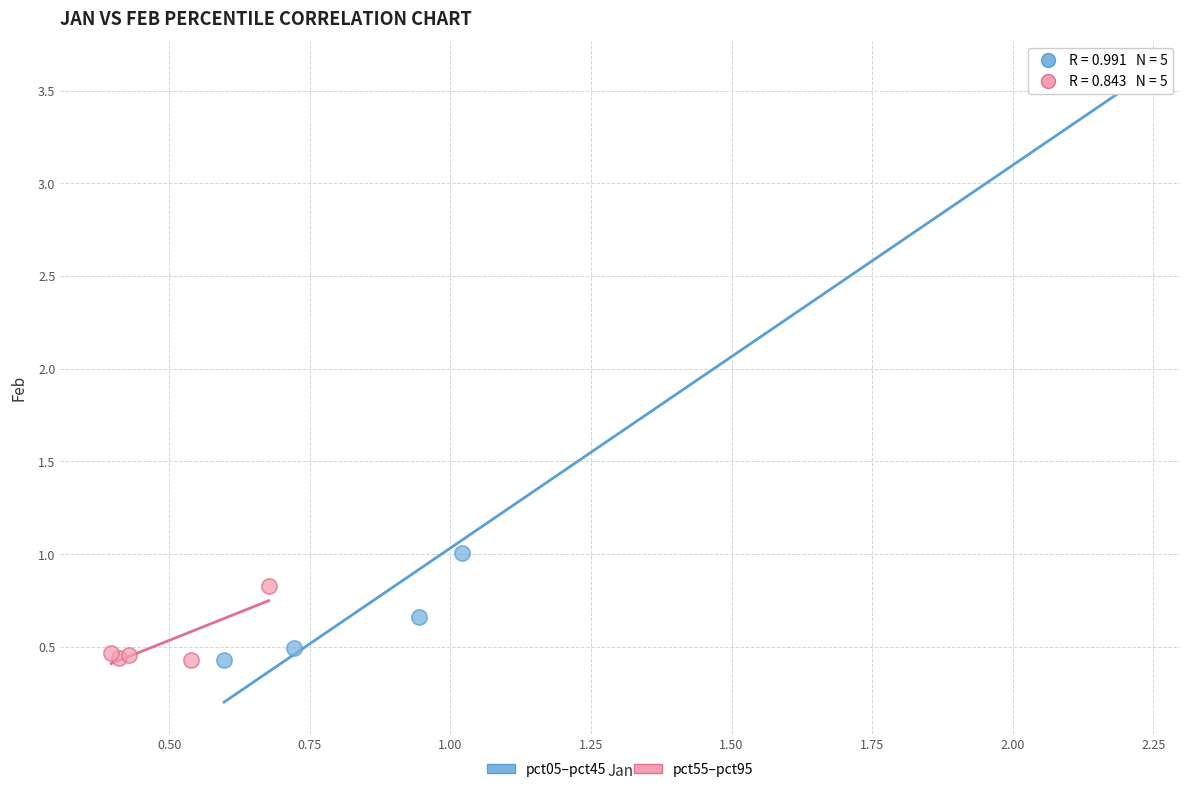

Which series has the widest spread of Y values?

pct05–pct45